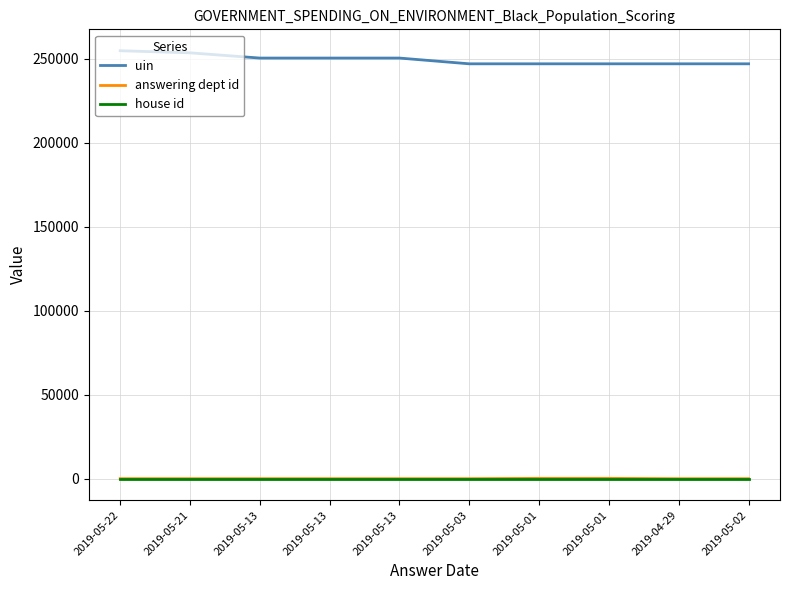

Which series has the largest total across all categories?

uin